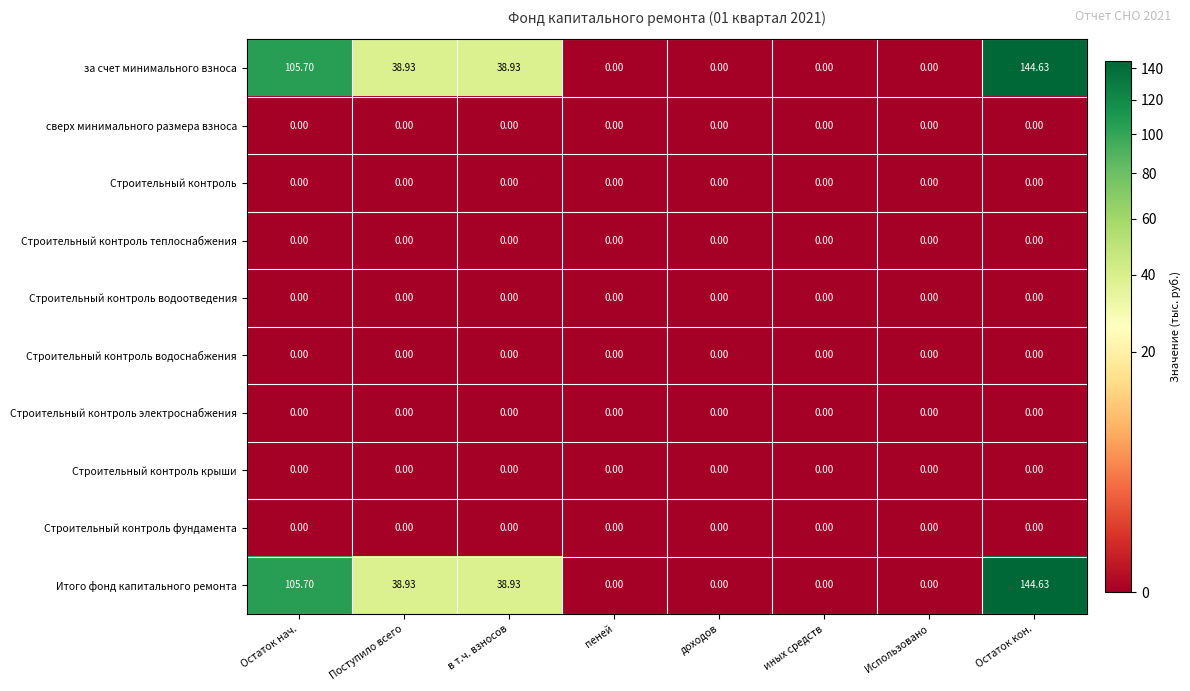

At which category is the sum across all series the highest?

Остаток кон.